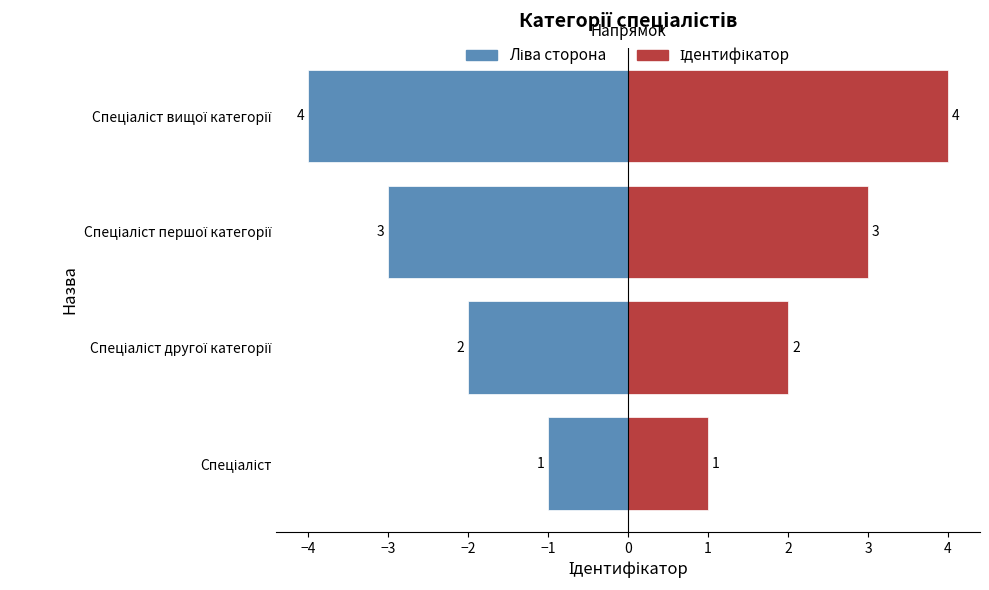

What is the difference between the second highest and minimum values in the Ідентифікатор series?

2